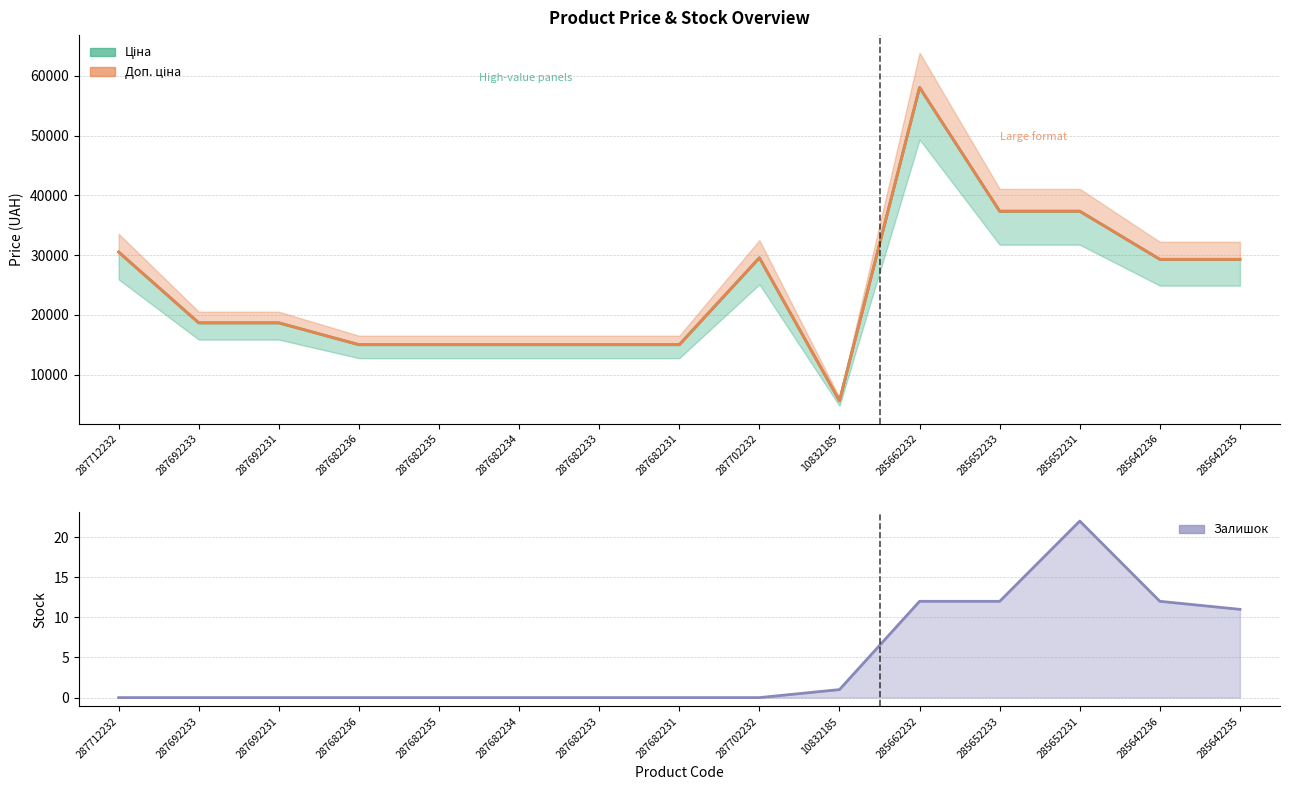

How many interior local peaks does the Доп. ціна series have?

2